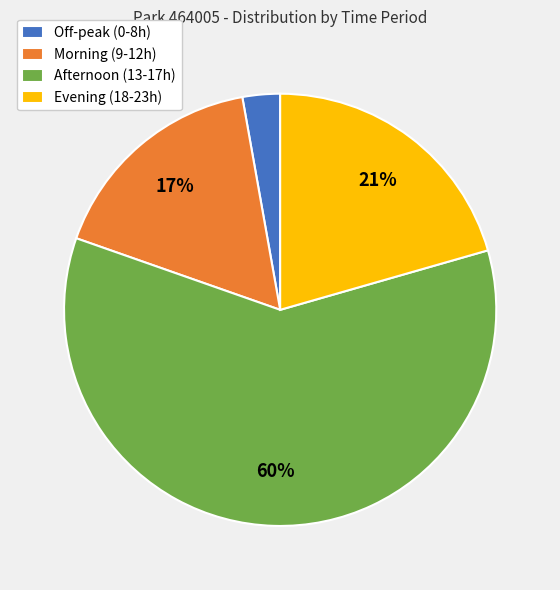

Is Off-peak (0-8h) the majority of the pie?

No